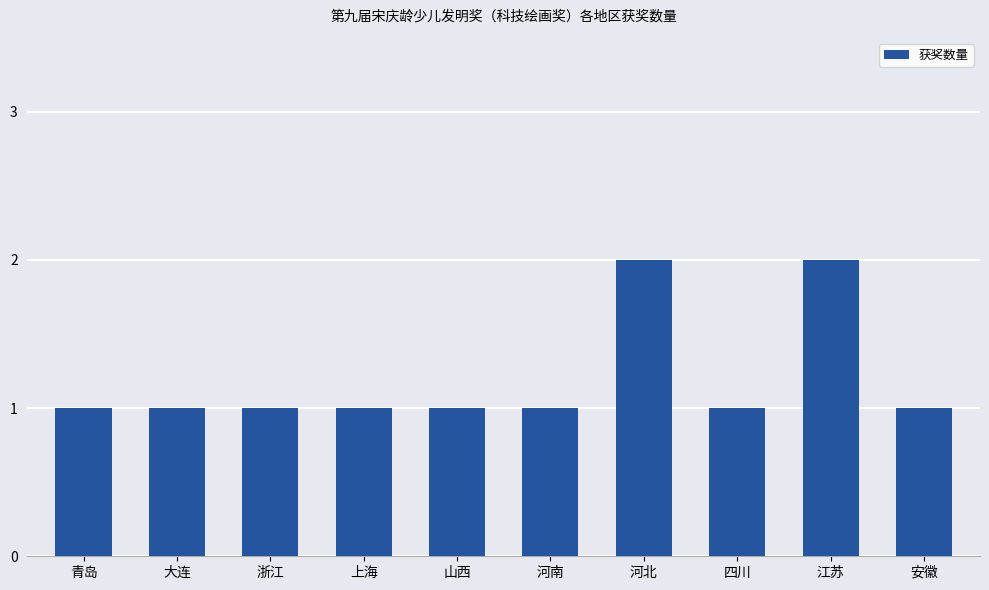

Read the value at 浙江.

1